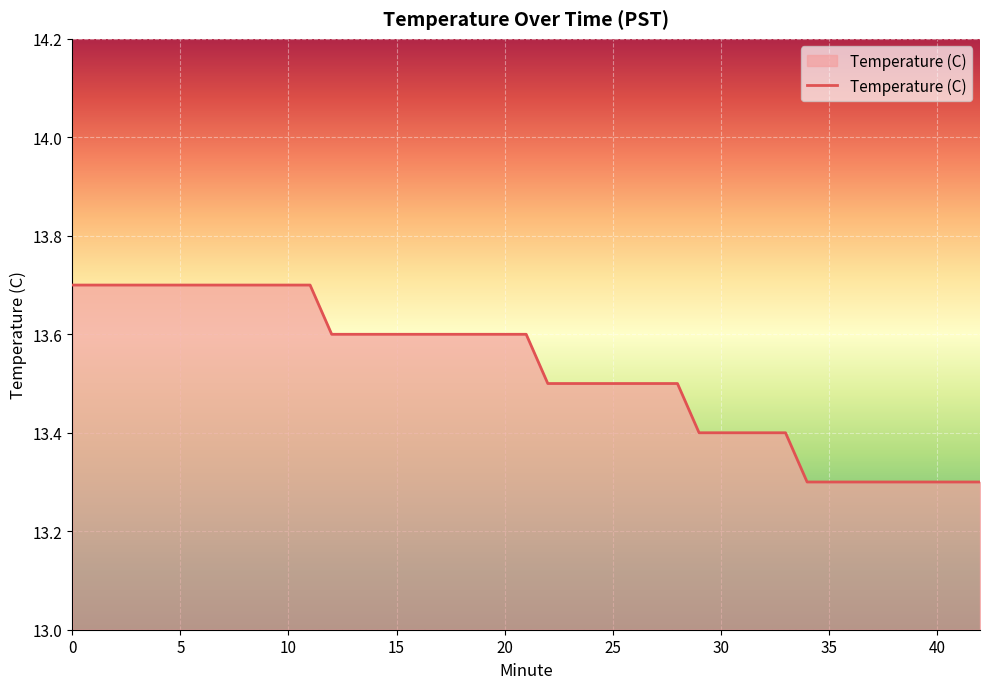

What is the difference between the maximum and minimum values?

0.4